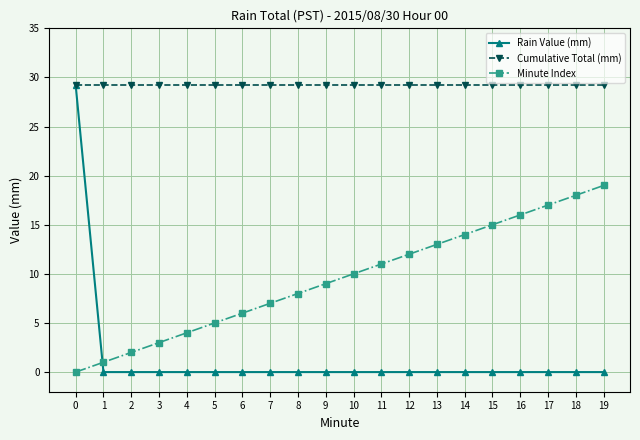

List the series in order of their overall mean, lowest first.

Rain Value (mm), Minute Index, Cumulative Total (mm)